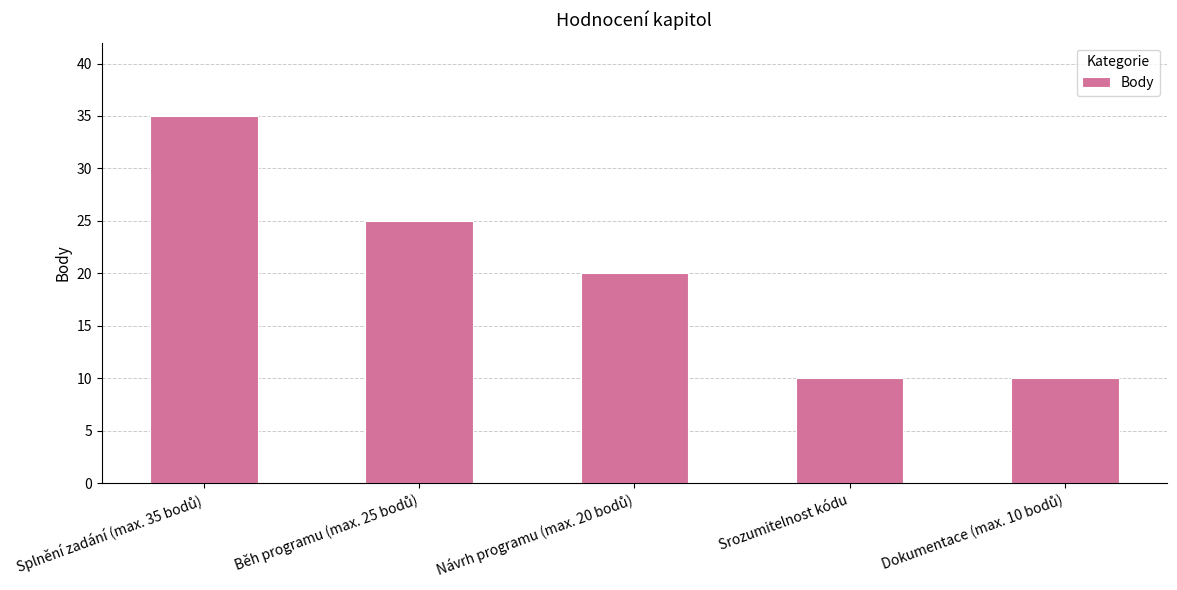

What is the label of the 2nd bar from the right?

Srozumitelnost kódu